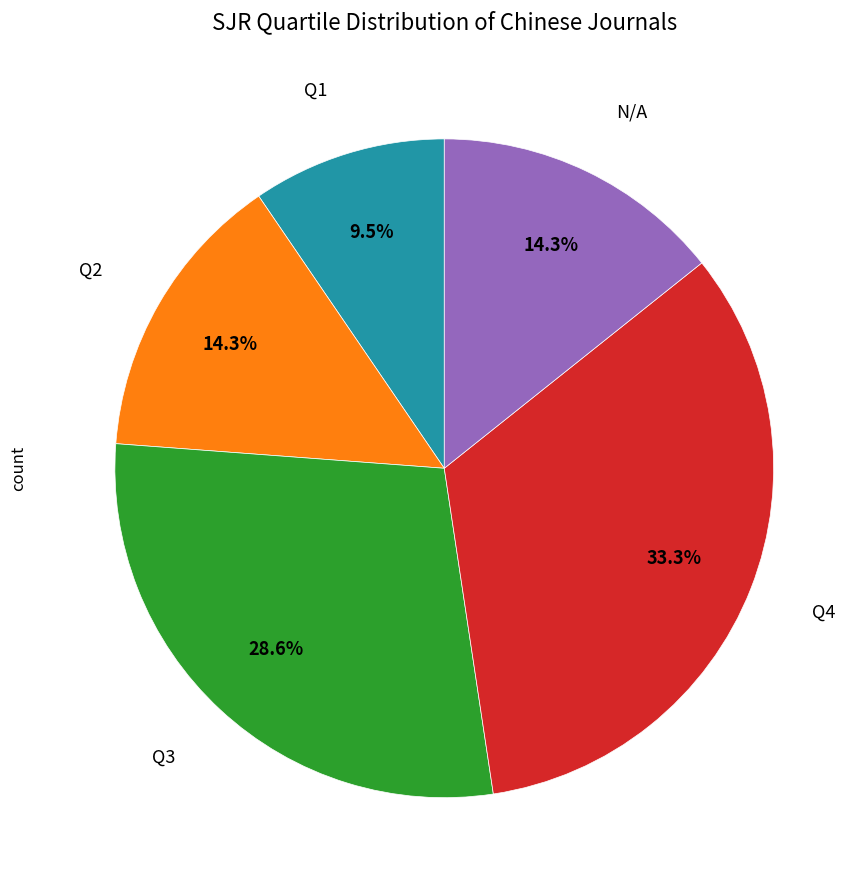

Does any single category account for the majority?

No